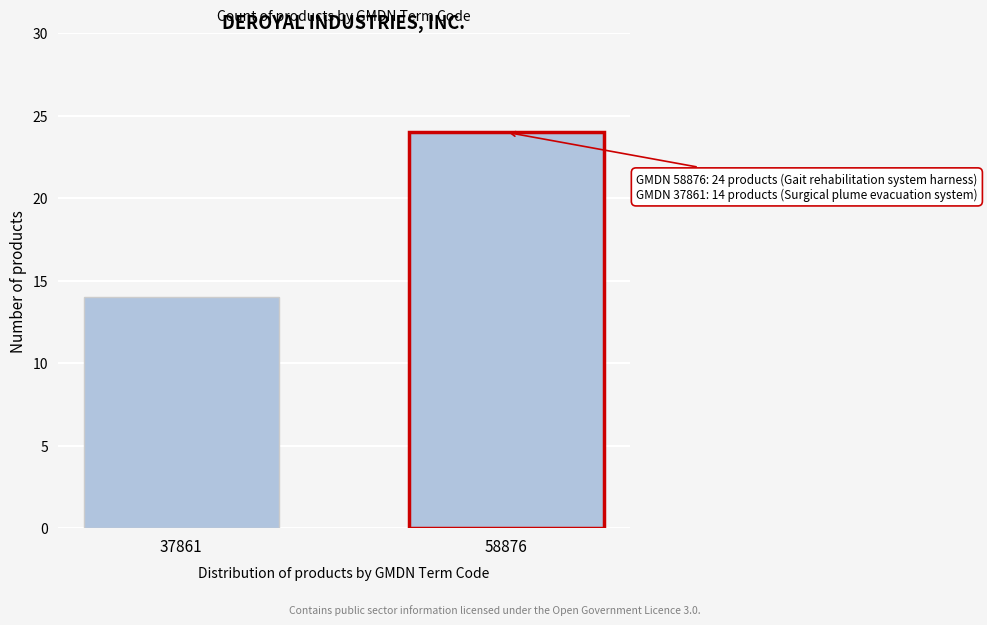

Reading right to left, list all the values displayed in this chart.

58876=24	37861=14